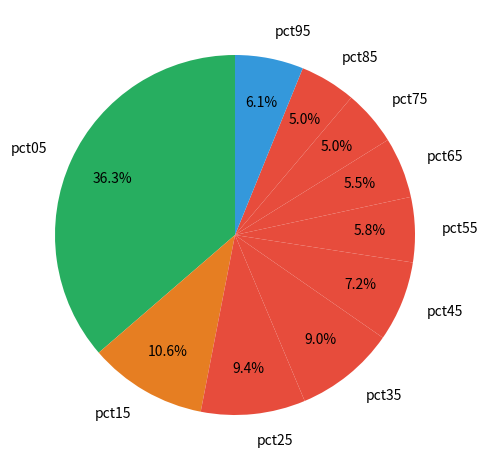

What is the largest slice in the pie chart?

pct05